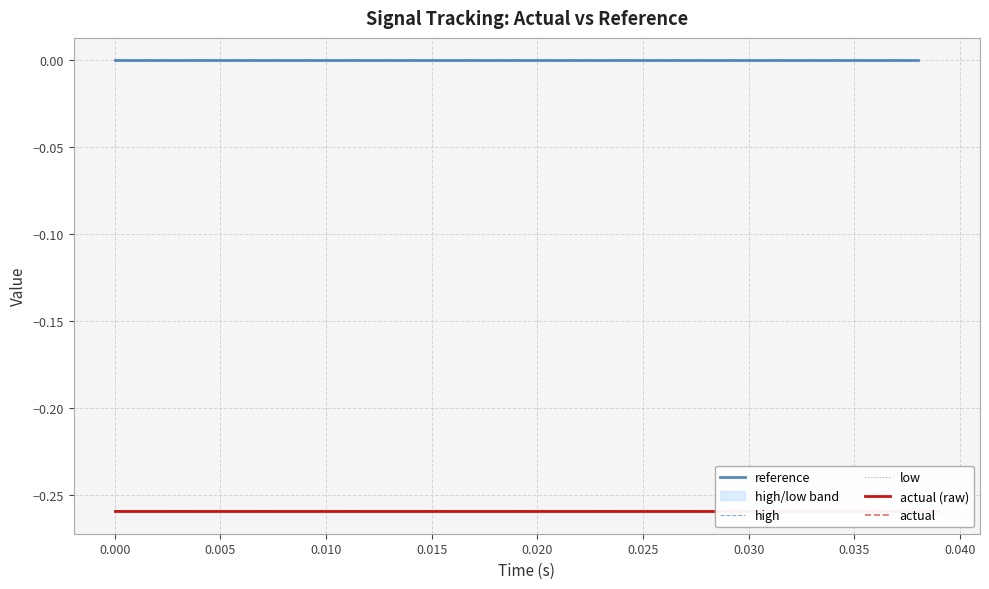

What is the minimum value shown in the chart?

-0.3